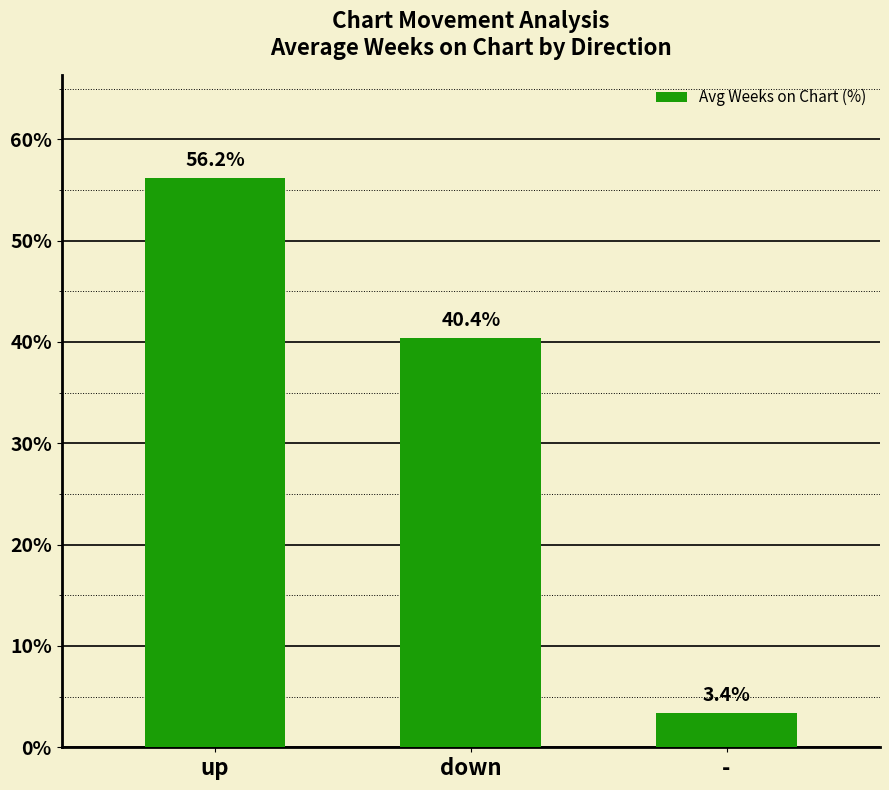

Approximately how many times larger is the value at up compared to down?

1.4